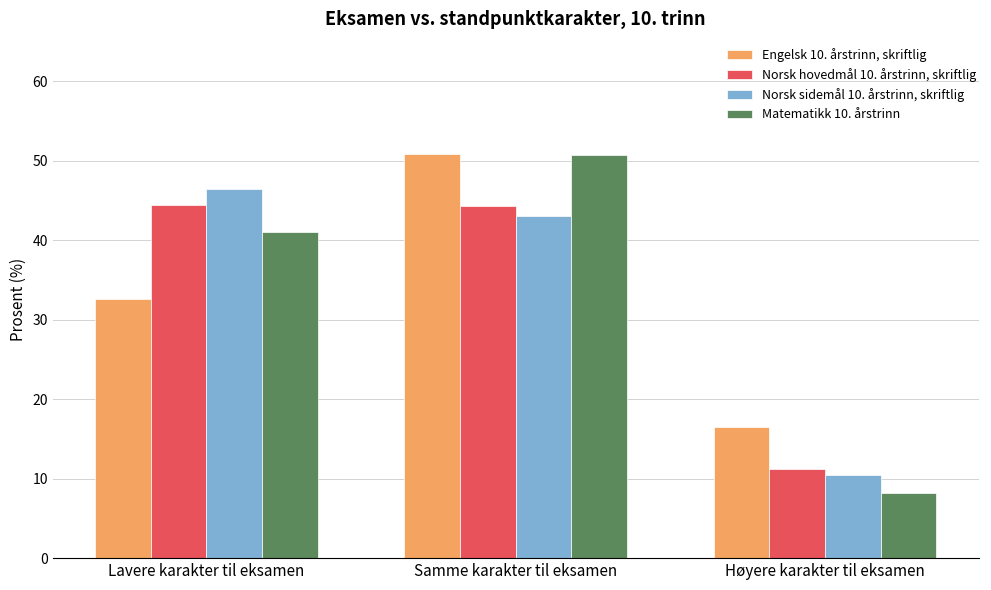

The value of Norsk hovedmål 10. årstrinn, skriftlig at Samme karakter til eksamen is 44.3. True or false?

True